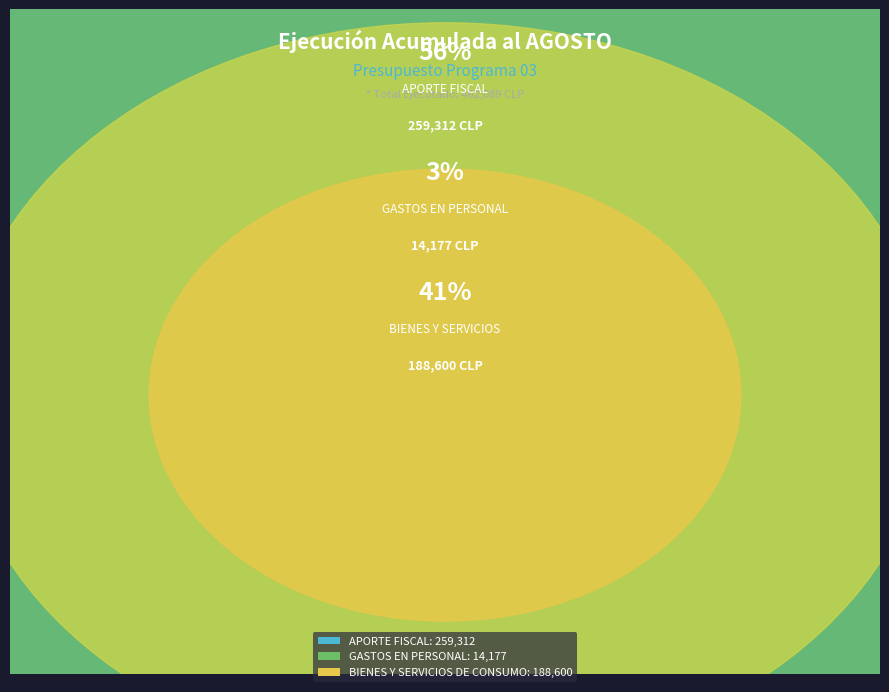

What is the smallest slice in the pie chart?

GASTOS EN PERSONAL